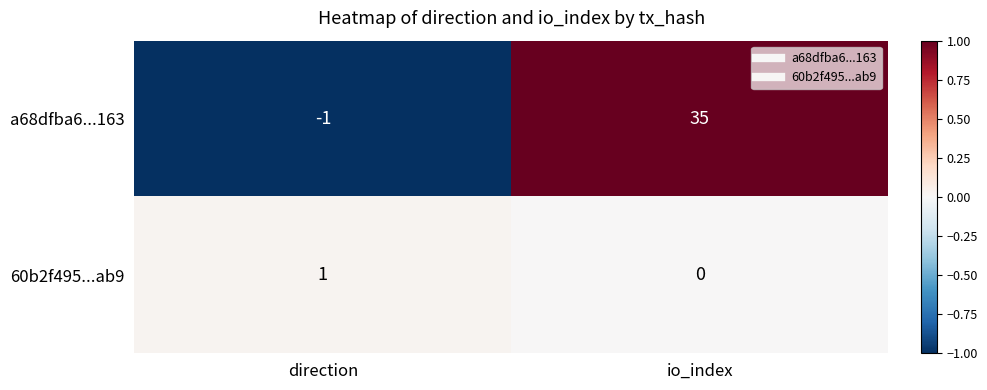

Which category has the lowest value in the a68dfba6...163 series?

direction